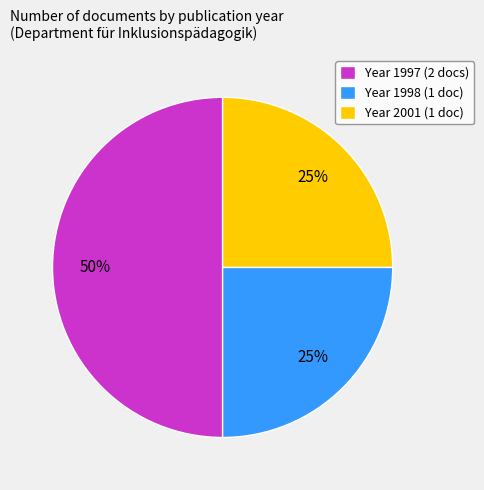

Which slice is the largest?

Year 1997 (2 docs)